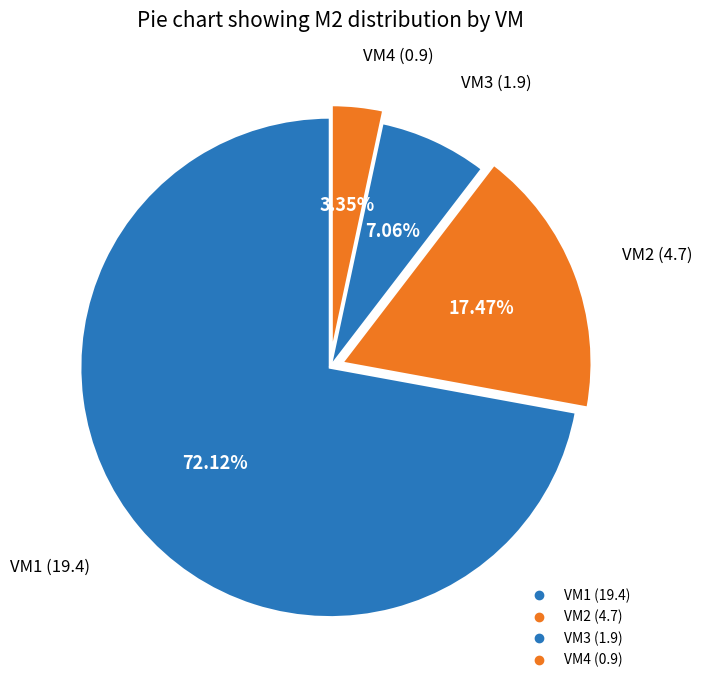

To the nearest percent, what is the combined percentage of VM4 and VM3?

10%